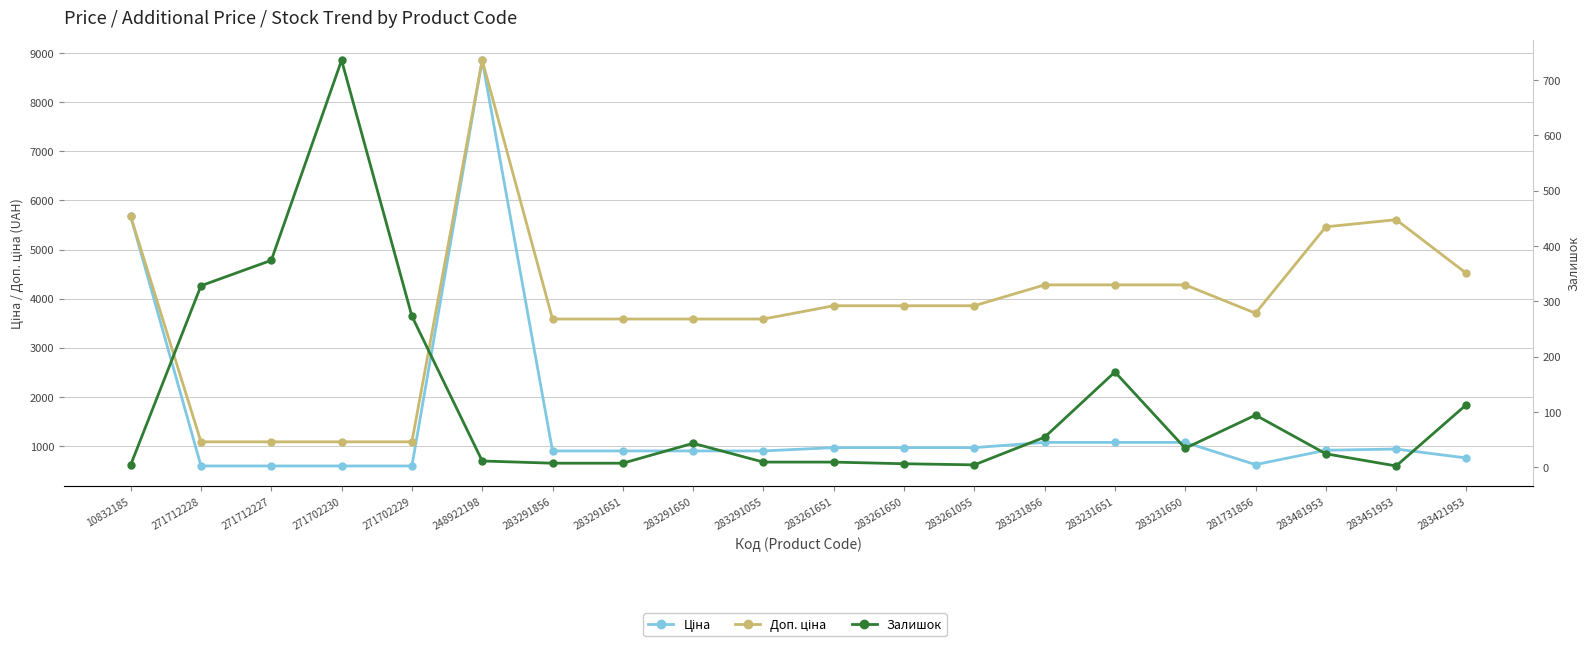

What position from the right is 283451953?

2